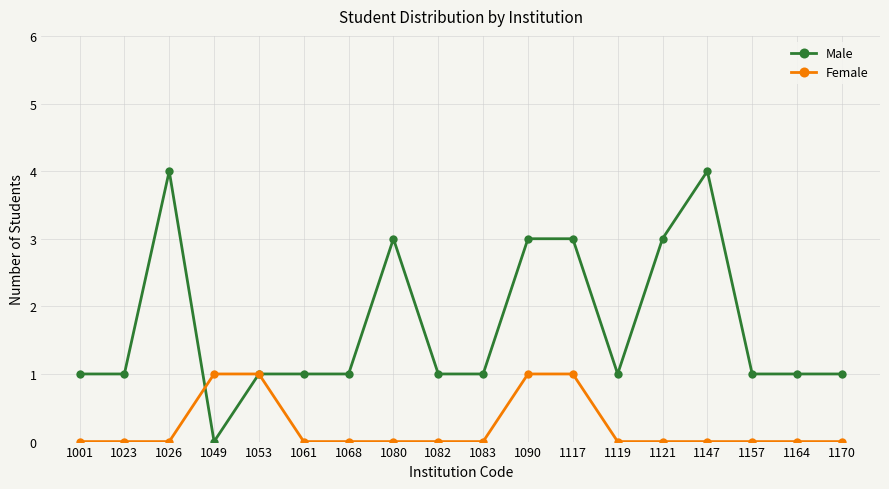

True or false: Male has more than 2 points higher than both neighbors.

True